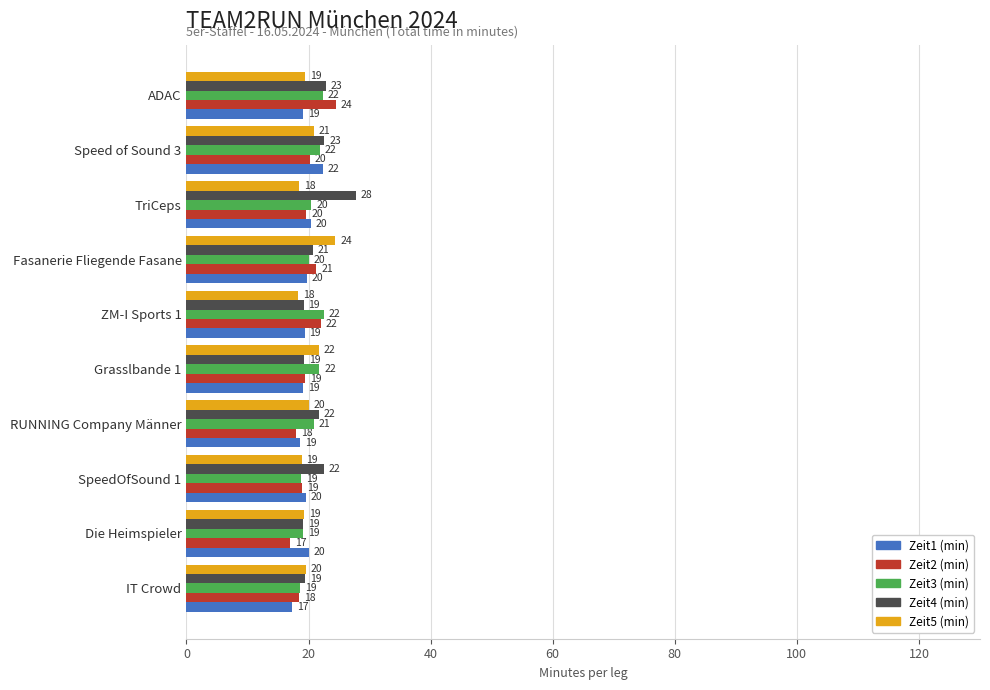

At which label is Zeit5 (min) closest to 21?

Speed of Sound 3